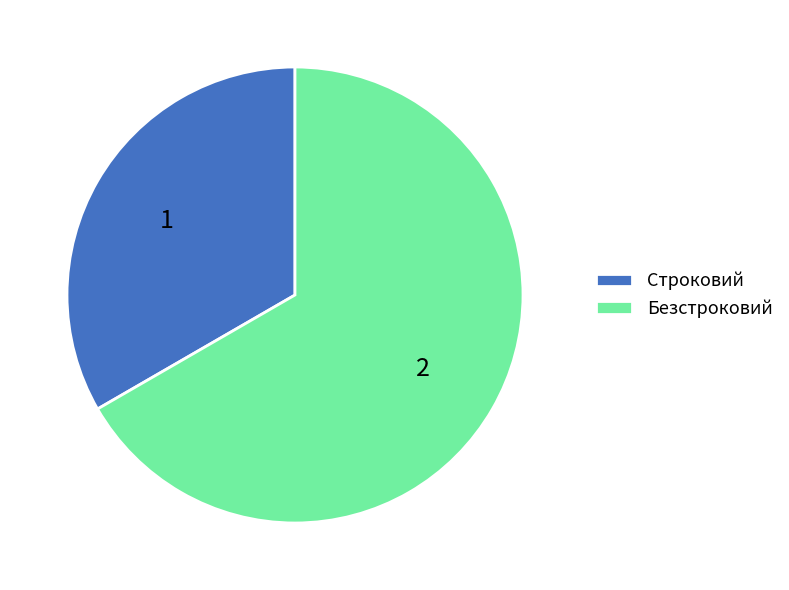

What is the ratio of the value at Строковий to the value at Безстроковий?

0.5